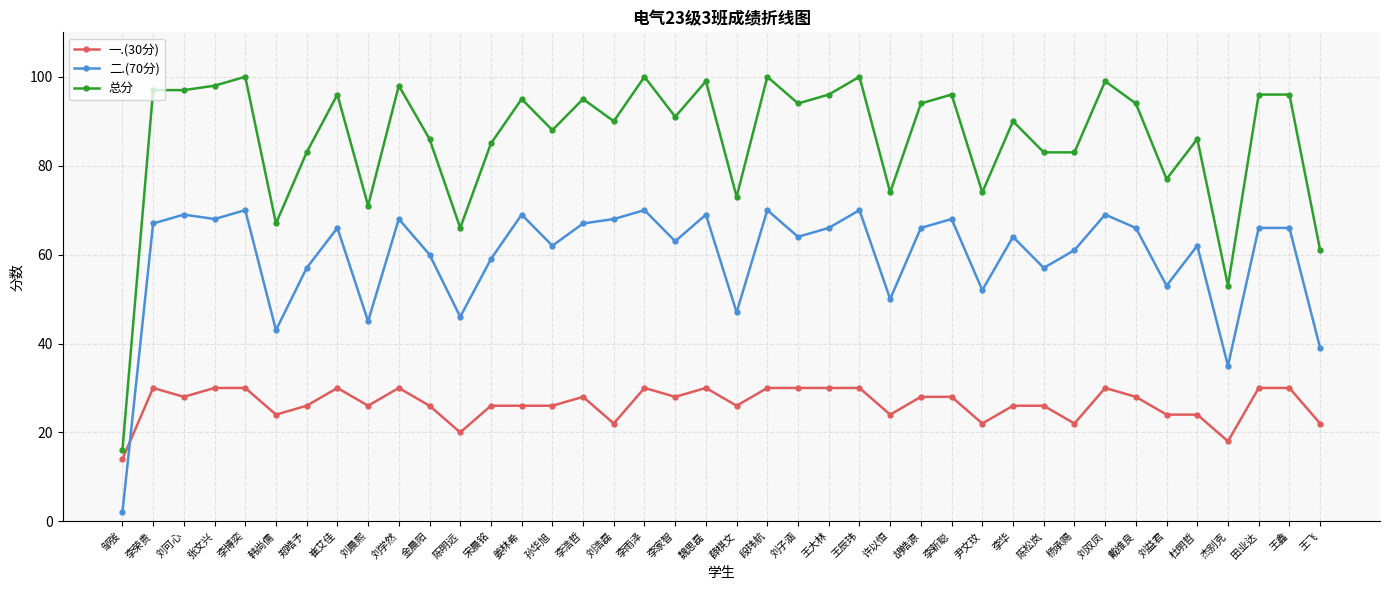

How many values in the 总分 series are below 94?

20